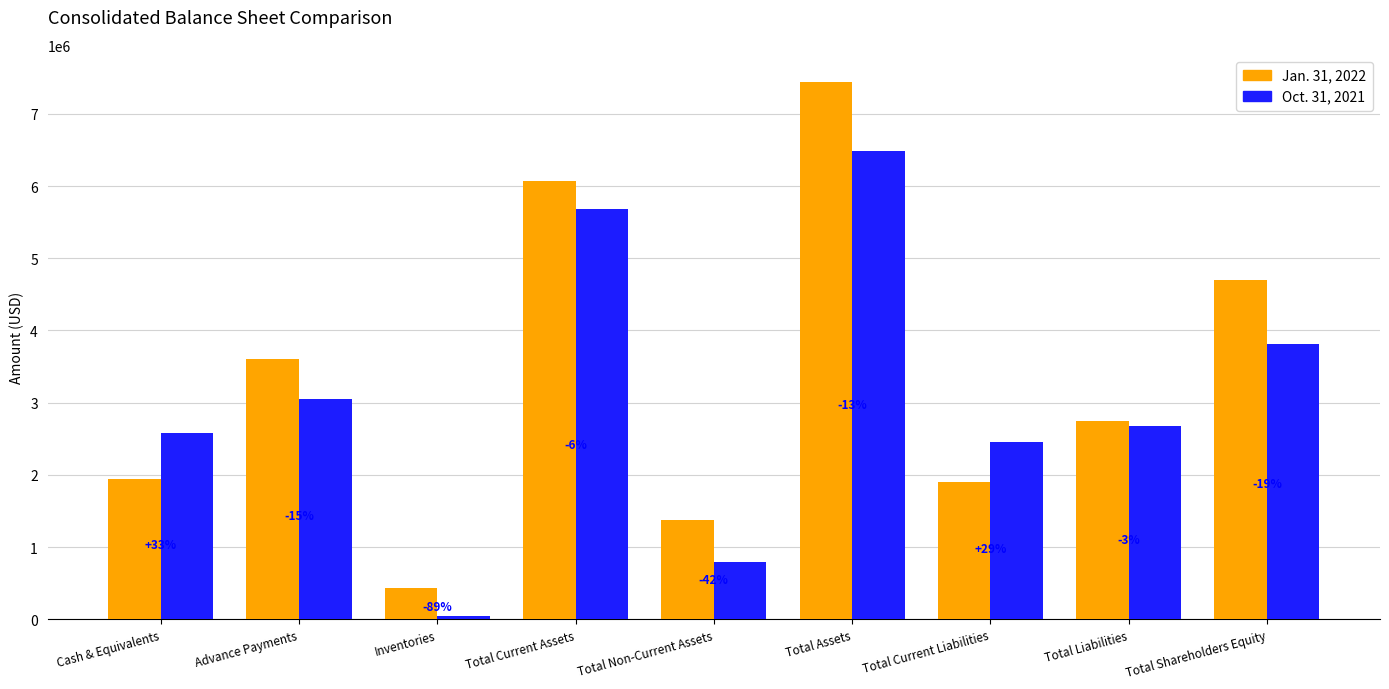

Are the bars grouped side by side (vs. stacked)?

Yes